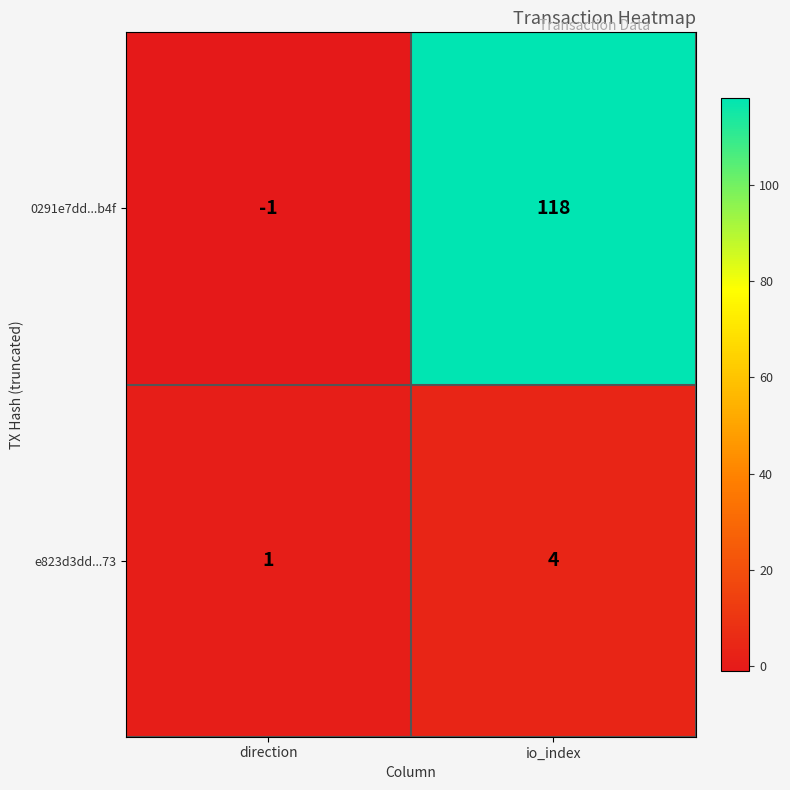

What is the difference between the 0291e7dd...b4f values at io_index and direction?

119